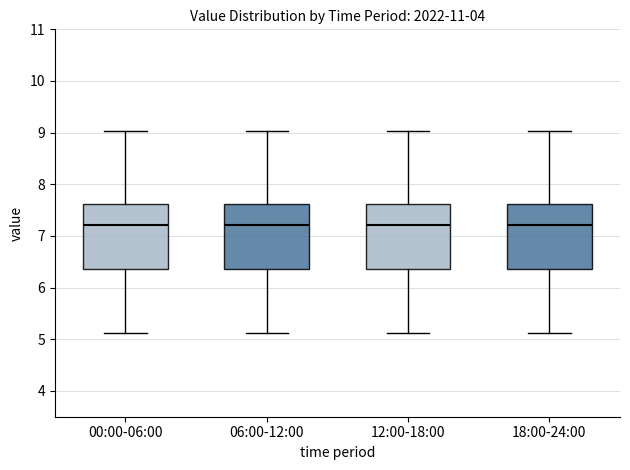

Where is the upper edge of the box for 18:00-24:00 on the y-axis? The values are not printed on the chart, so give them approximately, as read against the axis.

7.6